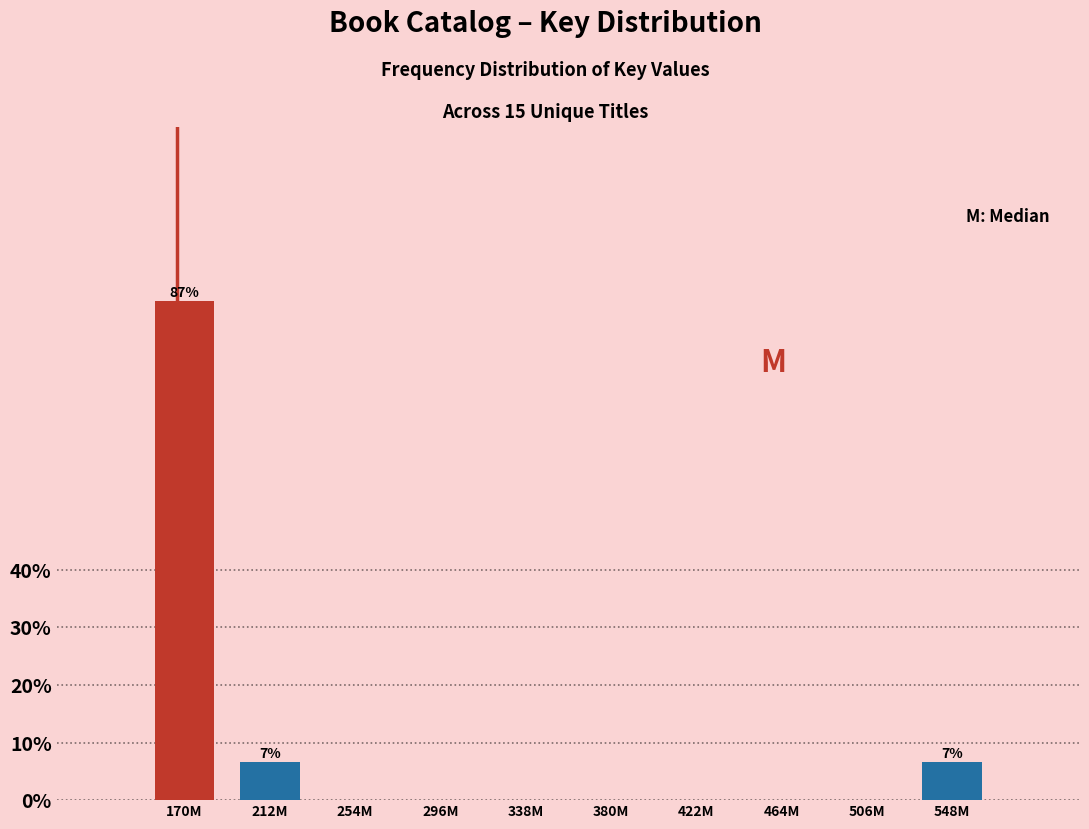

Reading left to right, extract all data points from this chart.

170M=86.7	212M=6.7	254M=0.0	296M=0.0	338M=0.0	380M=0.0	422M=0.0	464M=0.0	506M=0.0	548M=6.7